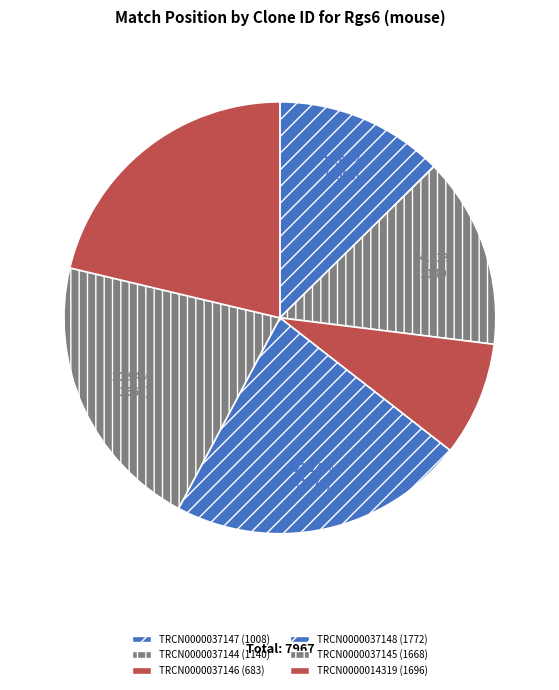

Is TRCN0000037145 the majority of the pie?

No